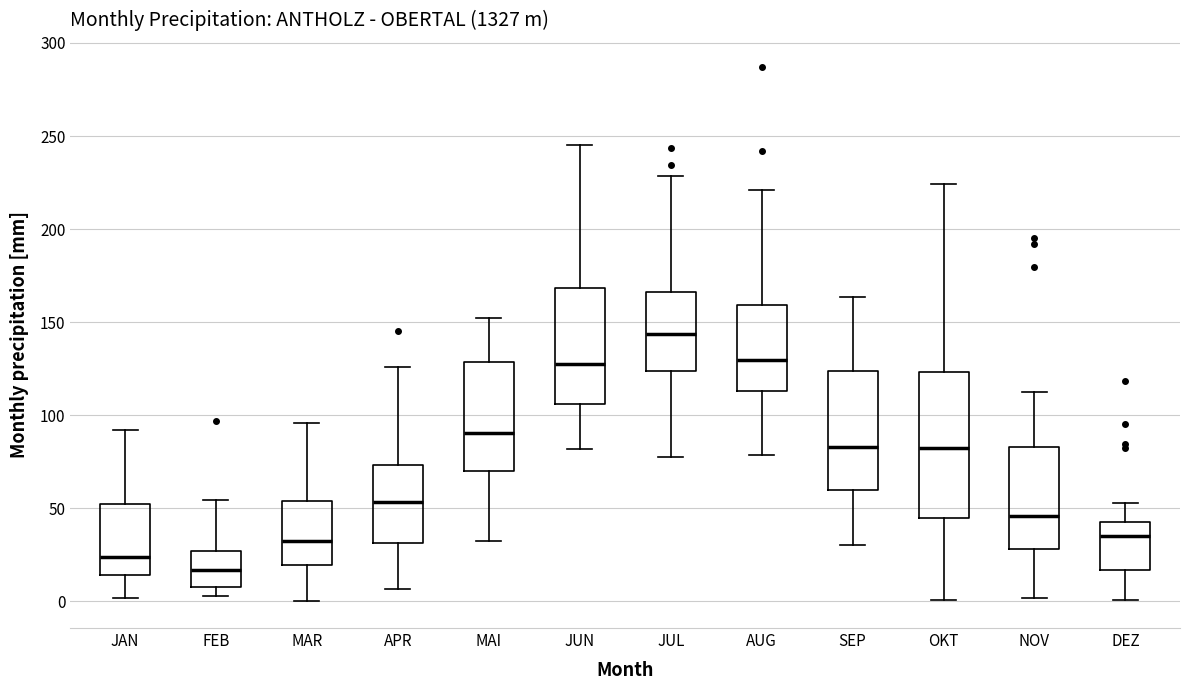

Where does the median line of the box for APR sit on the y-axis? The values are not printed on the chart, so give them approximately, as read against the axis.

55